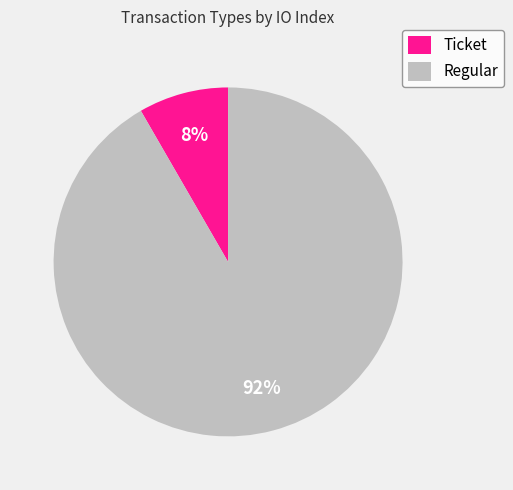

Which has a higher value, Ticket or Regular?

Regular